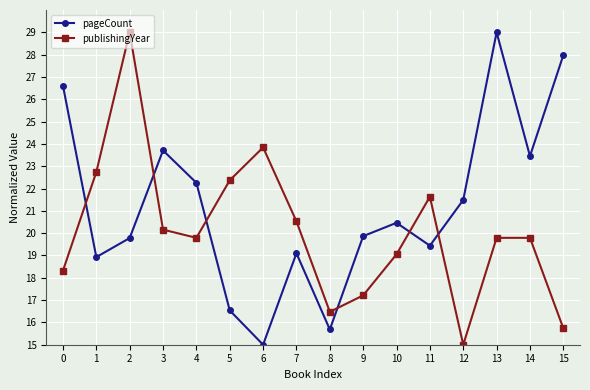

What are all the series names shown in the legend?

pageCount, publishingYear